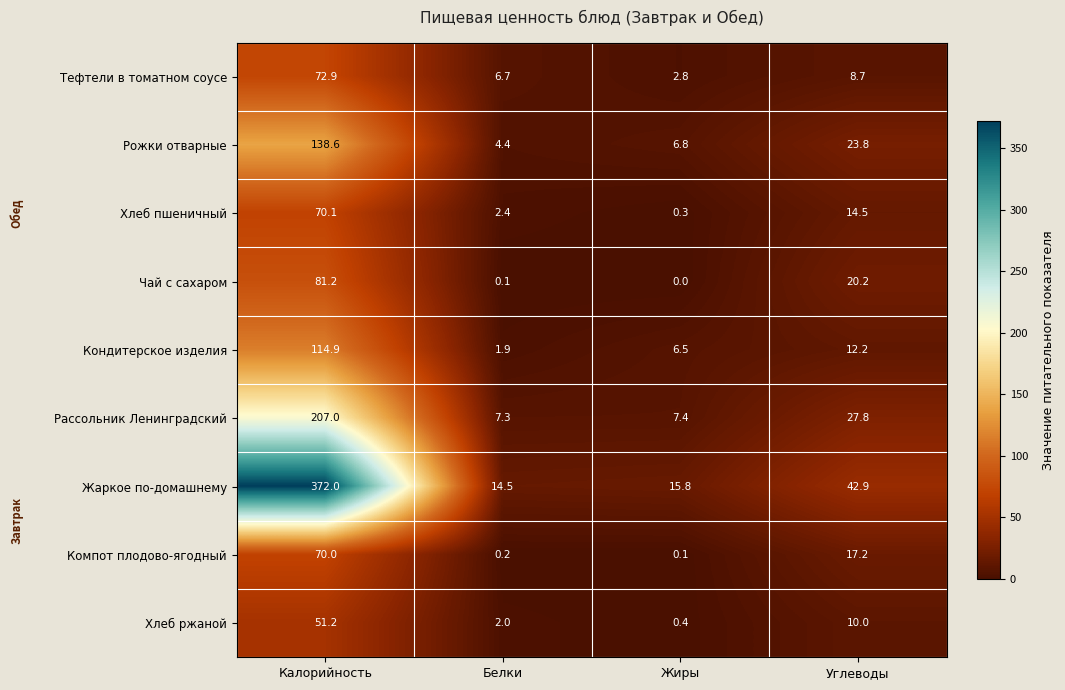

Between Калорийность and Жиры, which series saw the biggest shift?

Жаркое по-домашнему